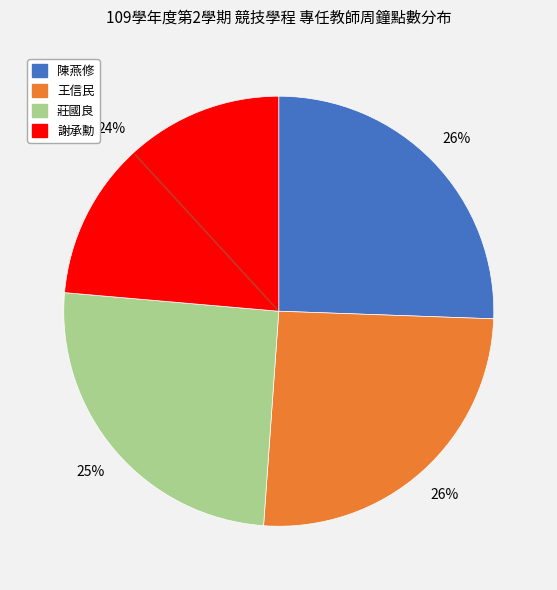

Which category has the smallest portion of the pie?

謝承勳